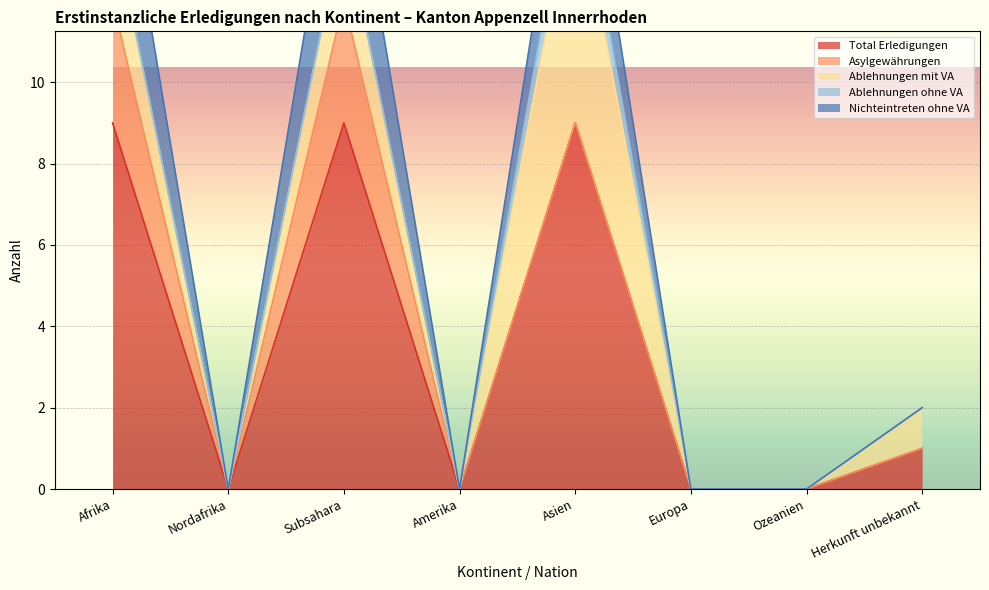

What is the label of the 7th point from the right?

Nordafrika